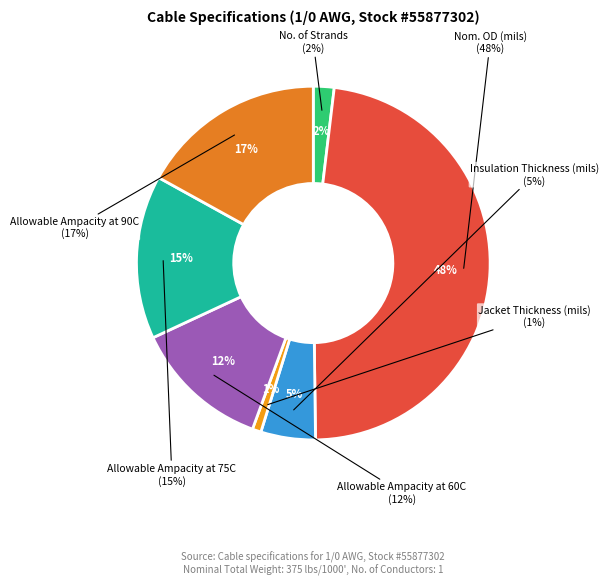

To the nearest percent, what is the average slice percentage?

14%